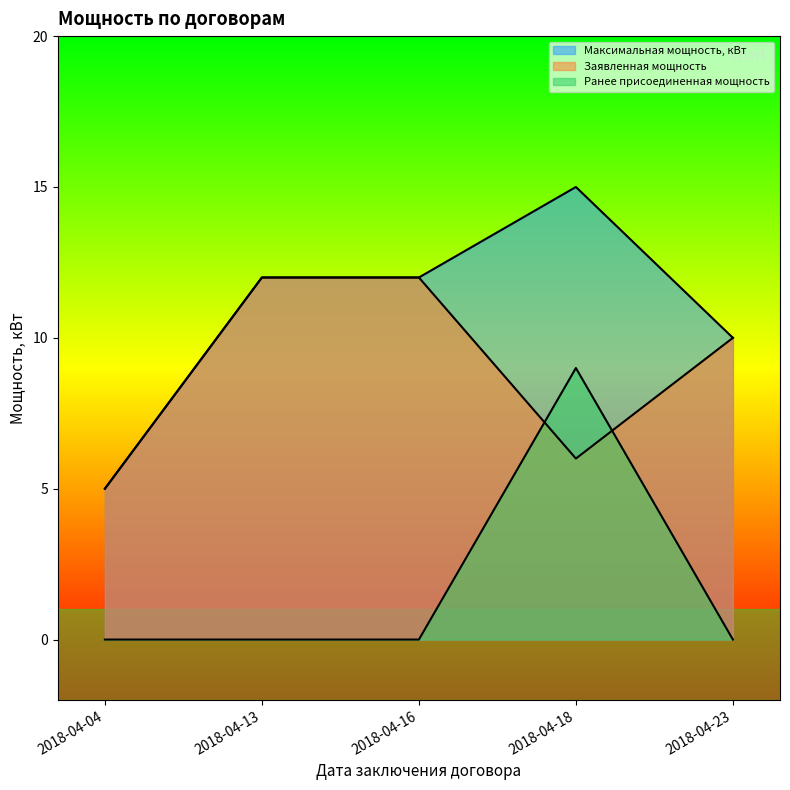

True or false: Ранее присоединенная мощность has a value of 0 at 2018-04-16.

True